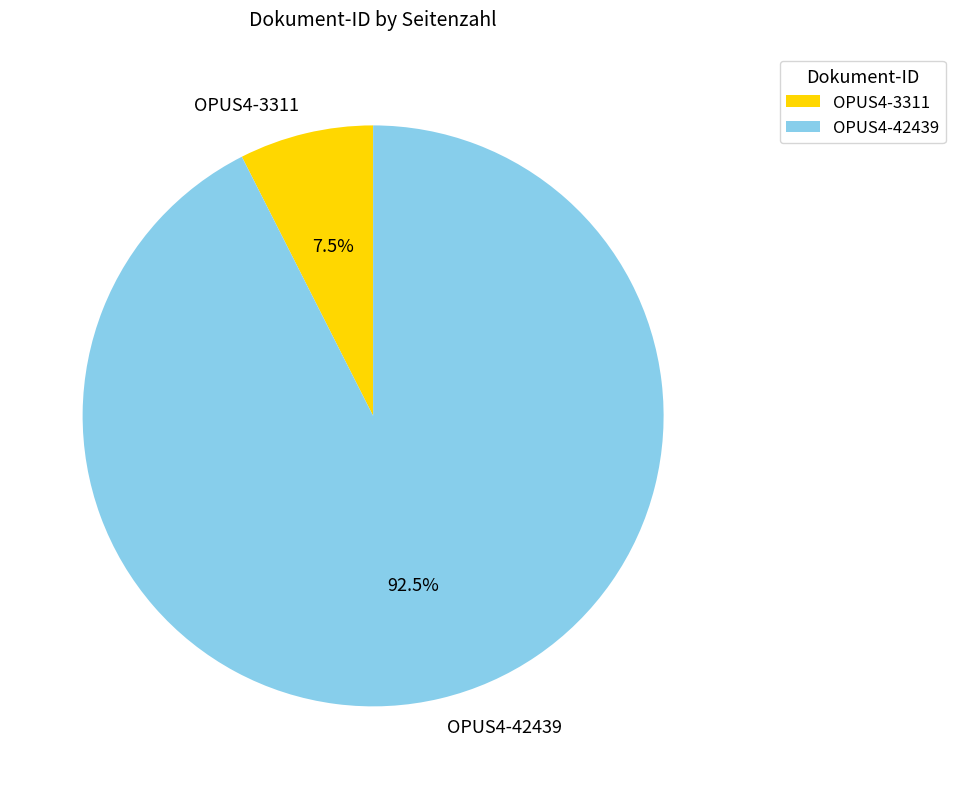

Which slice is the largest?

OPUS4-42439